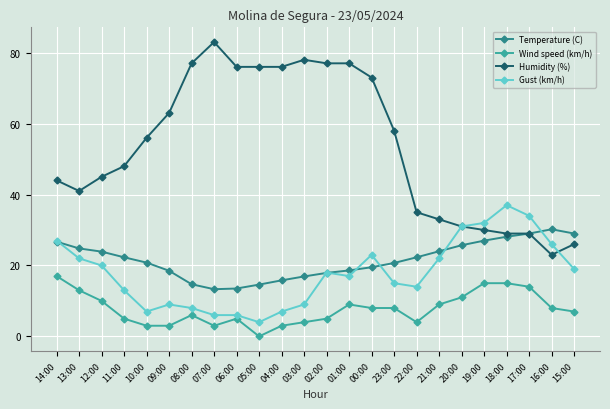

What value does the Temperature (C) series have at 08:00?

14.7